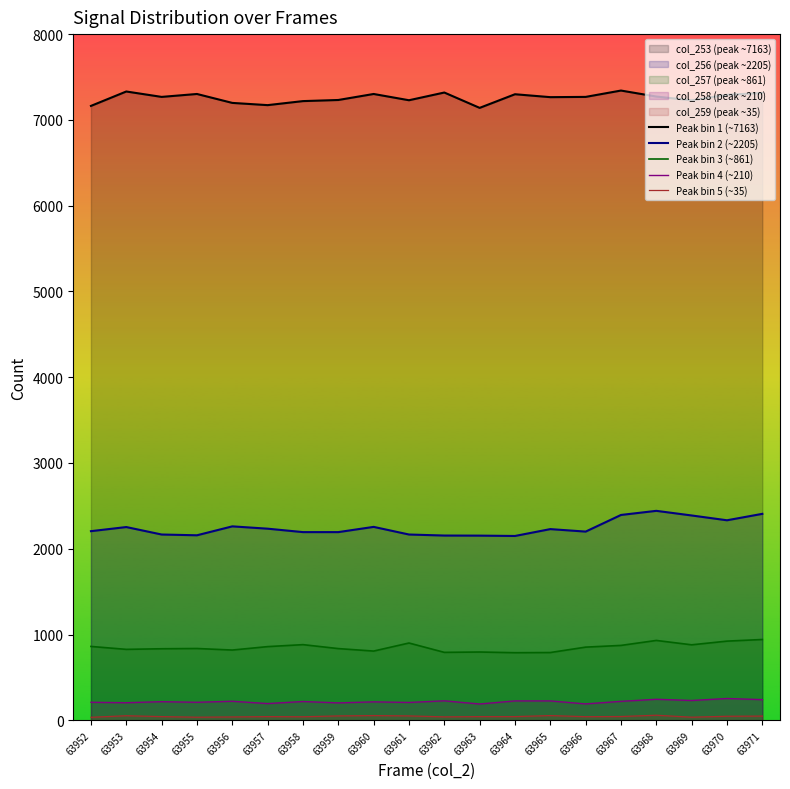

Between 63958 and 63969, which series saw the biggest shift?

Peak bin 2 (~2205)